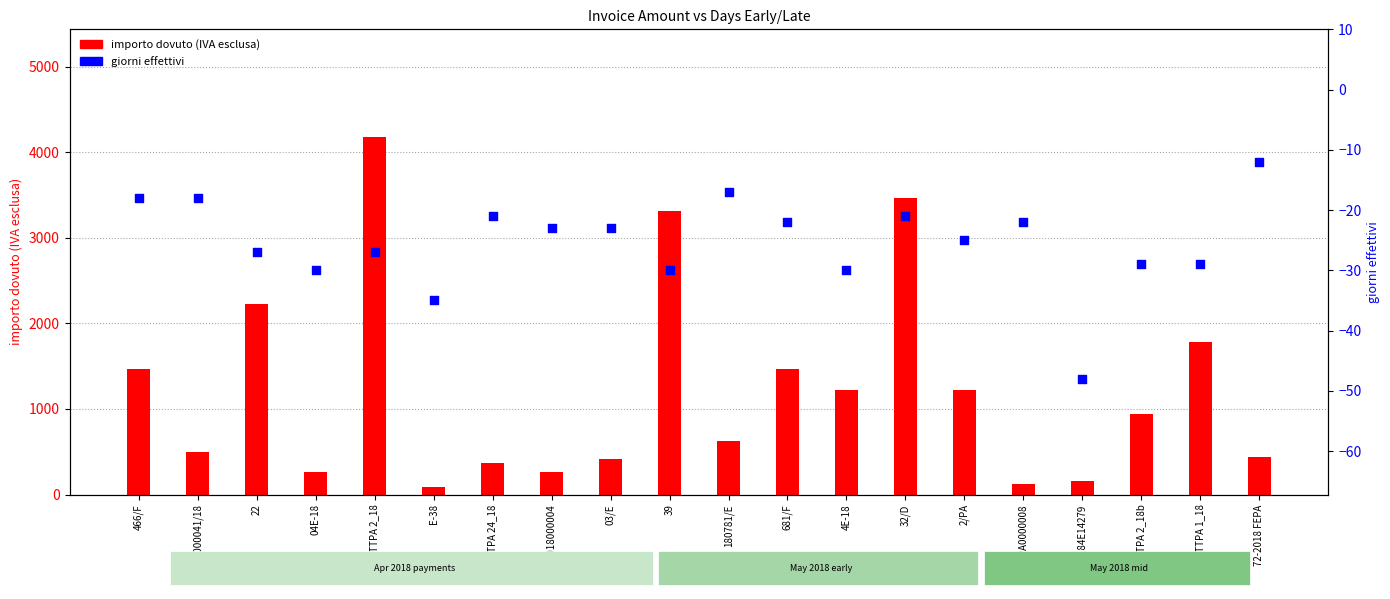

Which series has the largest Y range (max minus min)?

importo dovuto (IVA esclusa)